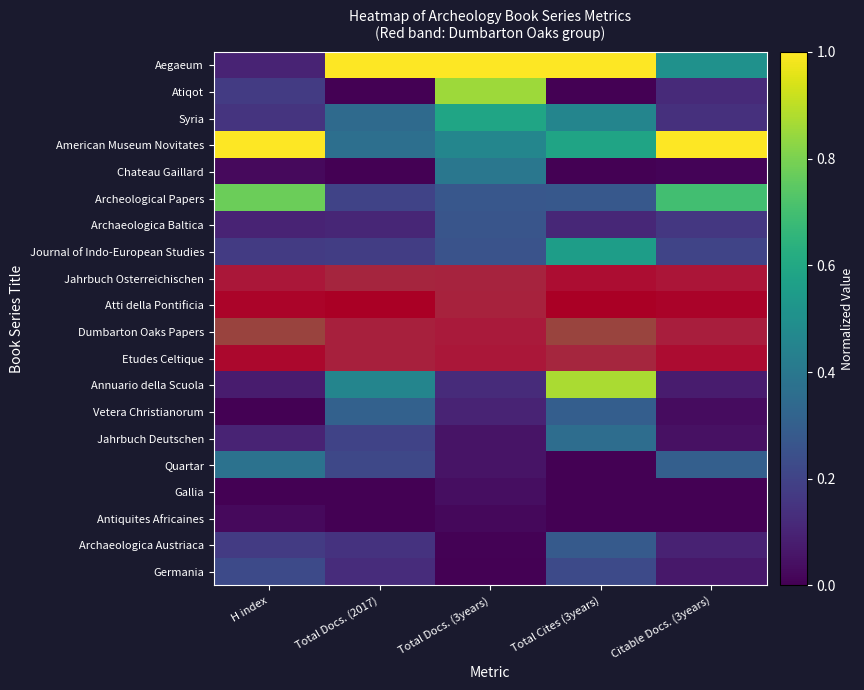

Which category has the lowest value in the Gallia series?

H index